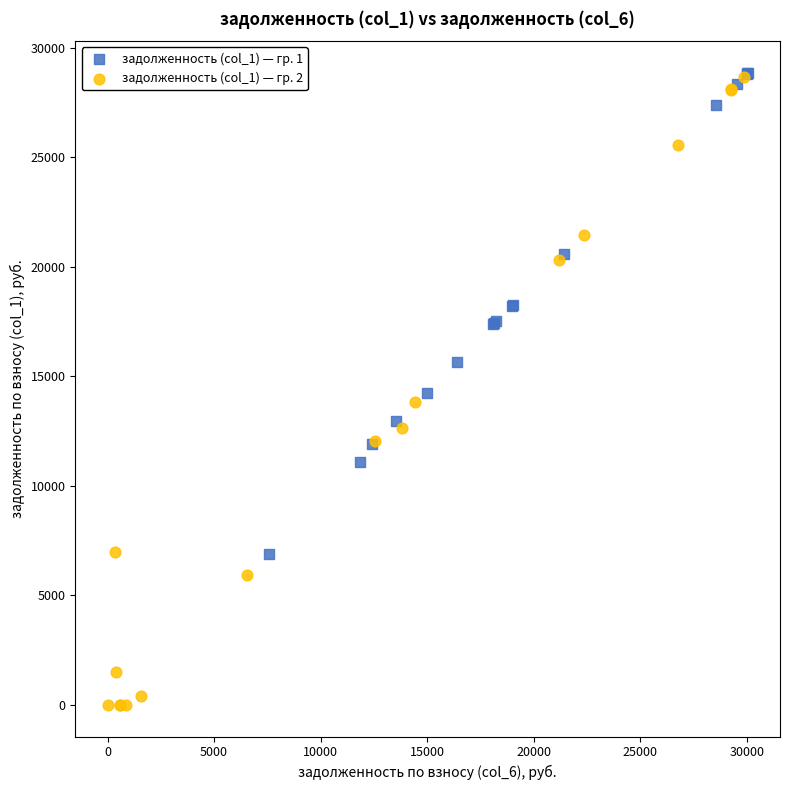

Which series has the widest spread of Y values?

задолженность (col_1) — гр. 2